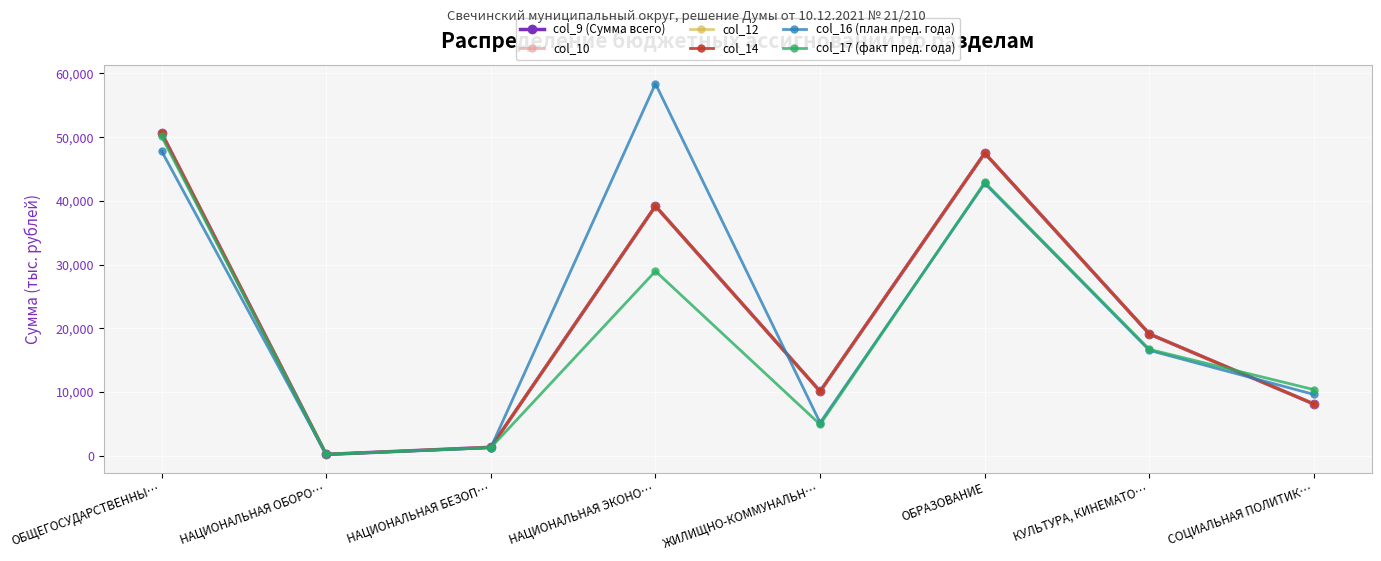

Between which two adjacent categories do col_17 (факт пред. года) and col_16 (план пред. года) first intersect?

ЖИЛИЩНО-КОММУНАЛЬН… and ОБРАЗОВАНИЕ